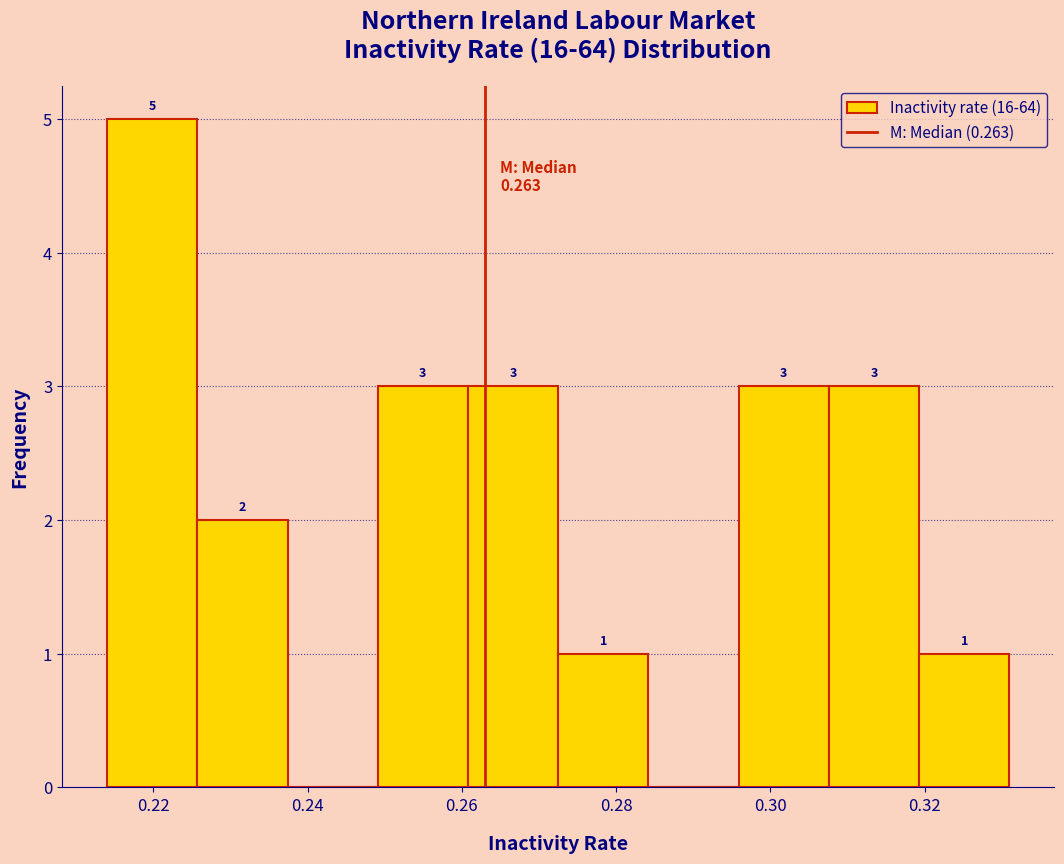

Which range on the x-axis has the tallest bar?

0.214 to 0.226